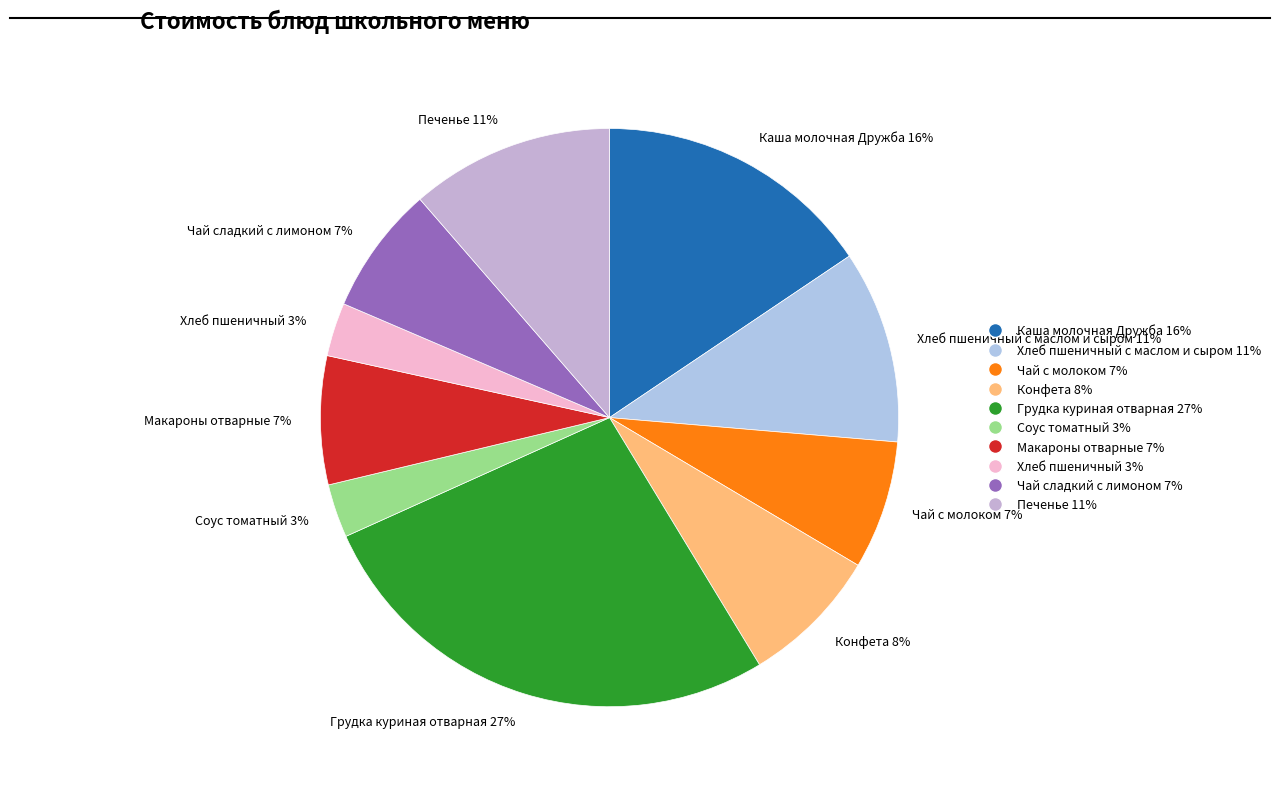

Do Конфета 8% and Чай с молоком 7% together represent more than half of the pie?

No